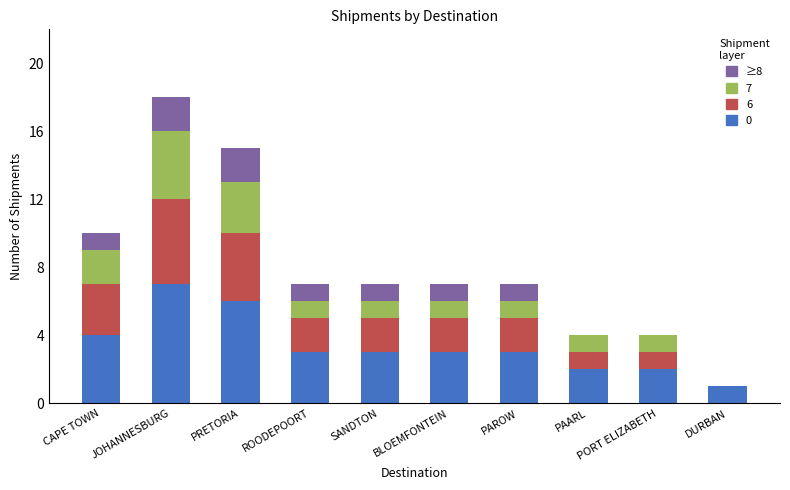

The 0 series shows 3 at BLOEMFONTEIN. True or false?

True